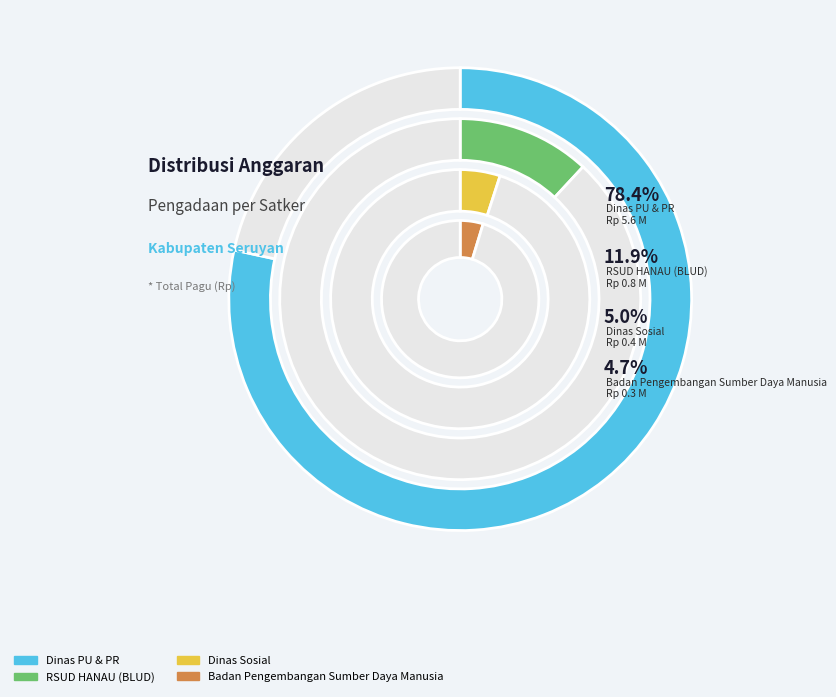

Between Dinas Pekerjaan Umum dan Penataan Ruang and Dinas Pekerjaan Umum dan Penataan Ruang, which is larger?

Dinas Pekerjaan Umum dan Penataan Ruang